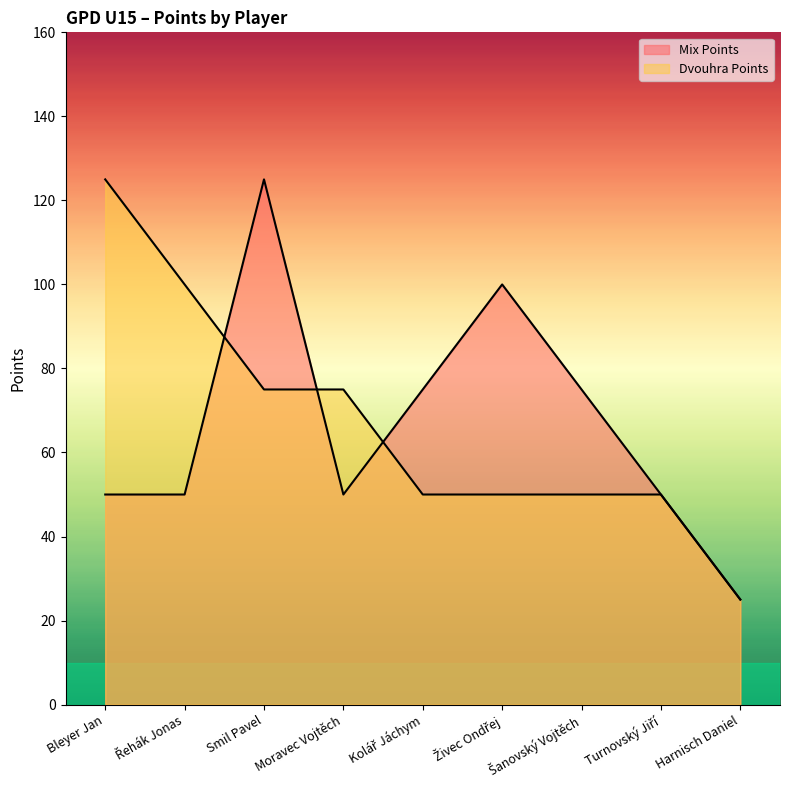

Reading right to left, list all the values displayed in this chart.

Mix Points: 25	50	75	100	75	50	125	50	50
Dvouhra Points: 25	50	50	50	50	75	75	100	125